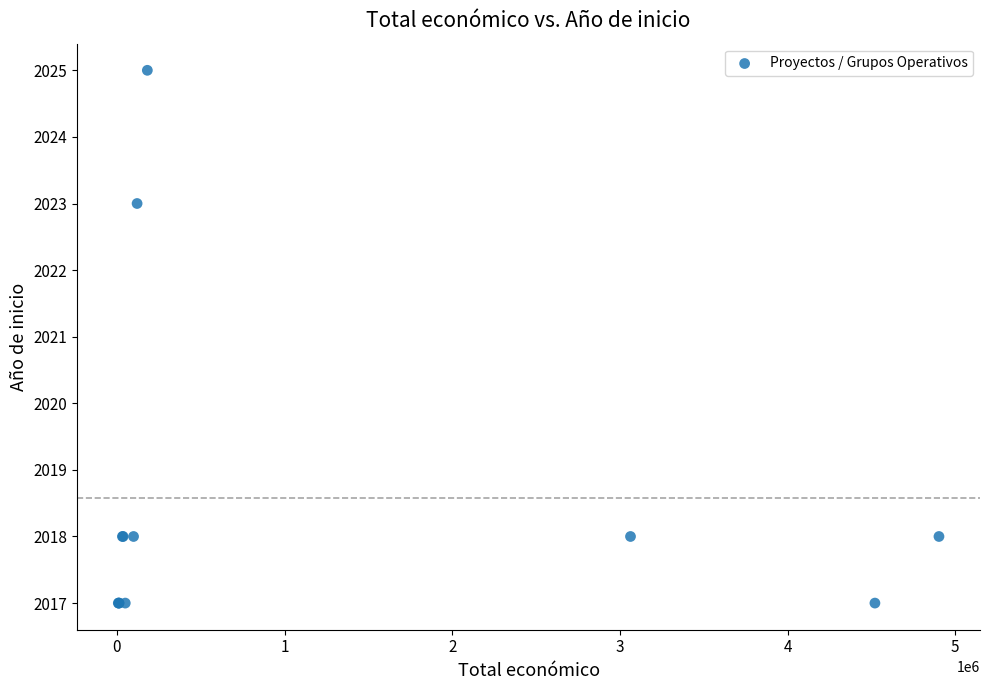

What Y value in the scatter plot is closest to 2021?

2023